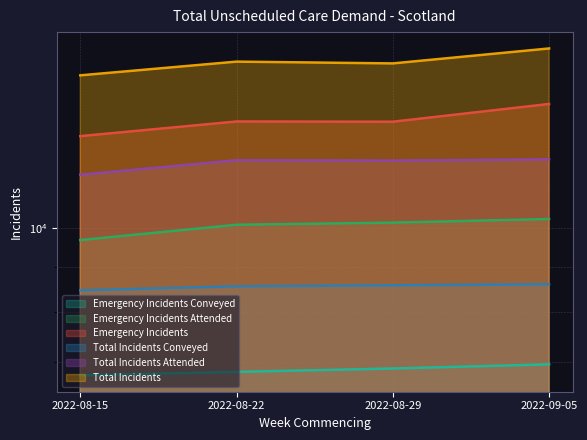

Does the chart display data point markers on the line(s)?

No